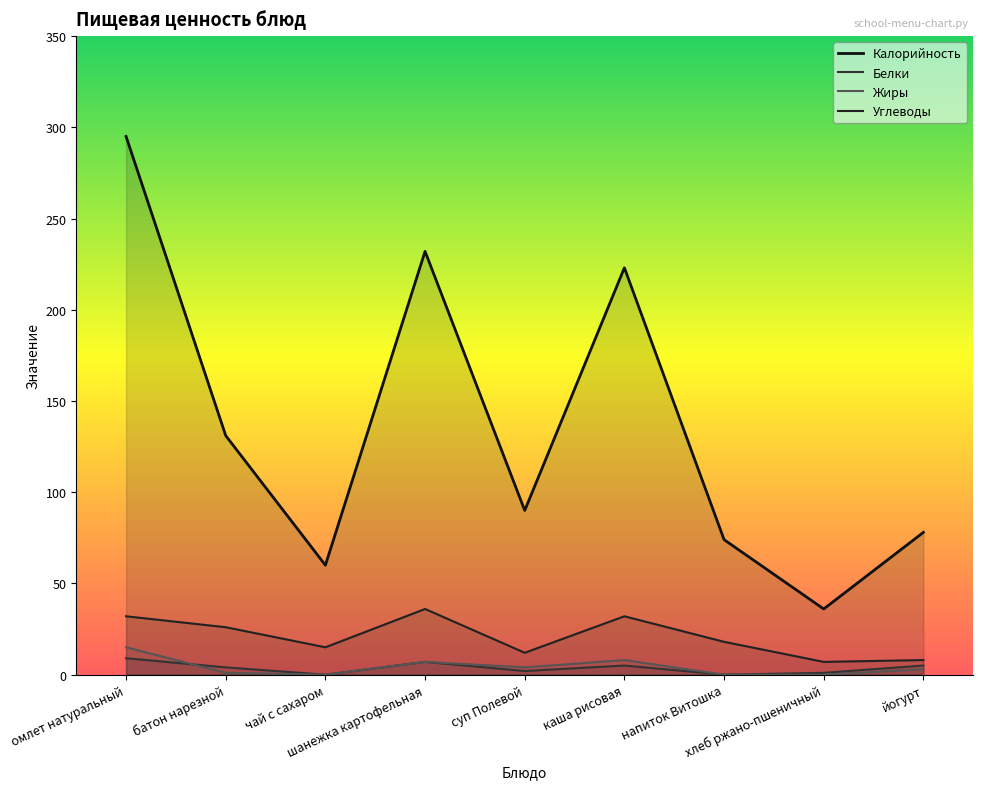

Reading left to right, extract all data points from this chart.

Калорийность: 295	131	60	232	90	223	74	36	78
Белки: 9	4	0	7	2	5	0	1	5
Жиры: 15	1	0	7	4	8	0	0	3
Углеводы: 32	26	15	36	12	32	18	7	8